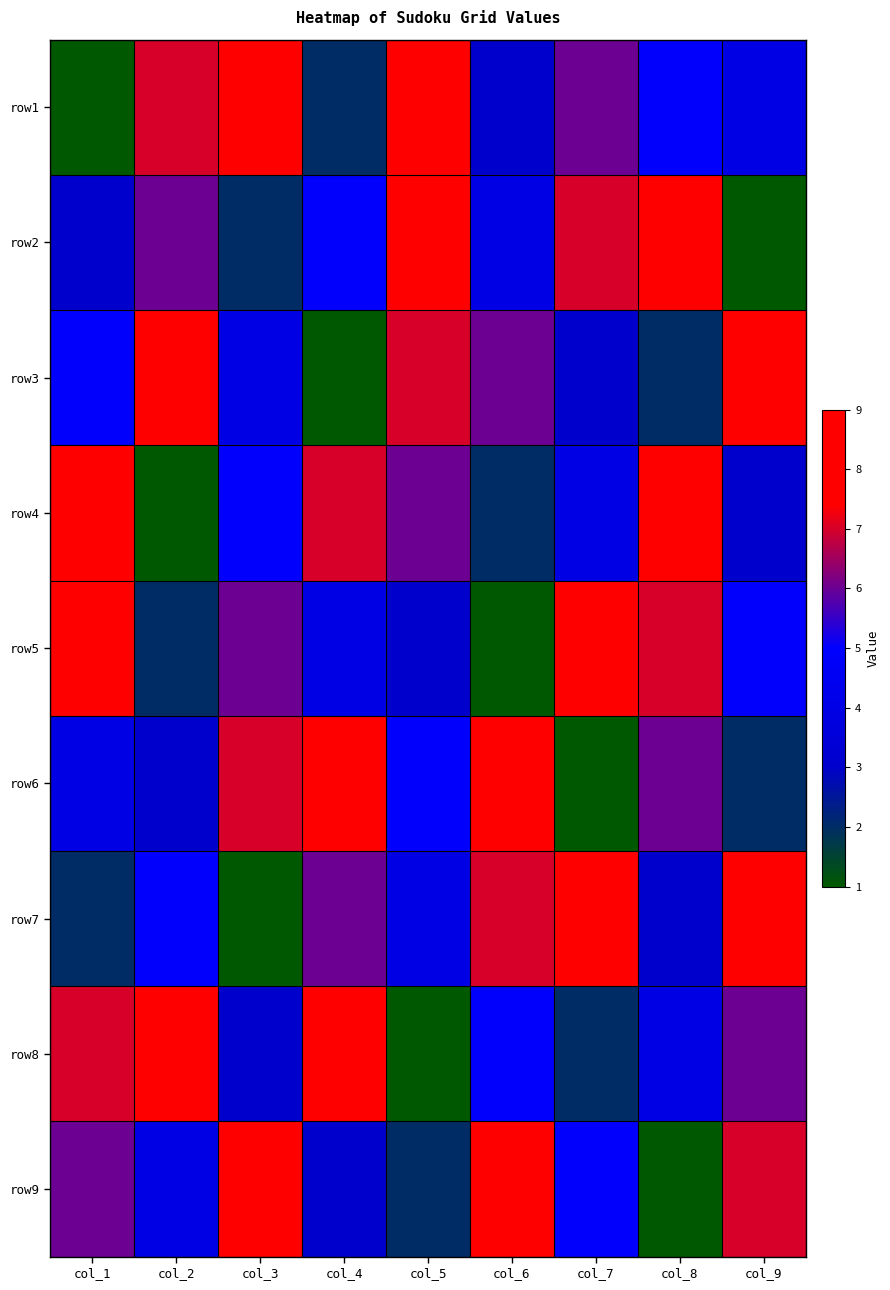

Reading left to right, transcribe all the data shown in this chart.

row1: col_1=1	col_2=7	col_3=8	col_4=2	col_5=9	col_6=3	col_7=6	col_8=5	col_9=4
row2: col_1=3	col_2=6	col_3=2	col_4=5	col_5=8	col_6=4	col_7=7	col_8=9	col_9=1
row3: col_1=5	col_2=9	col_3=4	col_4=1	col_5=7	col_6=6	col_7=3	col_8=2	col_9=8
row4: col_1=9	col_2=1	col_3=5	col_4=7	col_5=6	col_6=2	col_7=4	col_8=8	col_9=3
row5: col_1=8	col_2=2	col_3=6	col_4=4	col_5=3	col_6=1	col_7=9	col_8=7	col_9=5
row6: col_1=4	col_2=3	col_3=7	col_4=8	col_5=5	col_6=9	col_7=1	col_8=6	col_9=2
row7: col_1=2	col_2=5	col_3=1	col_4=6	col_5=4	col_6=7	col_7=8	col_8=3	col_9=9
row8: col_1=7	col_2=8	col_3=3	col_4=9	col_5=1	col_6=5	col_7=2	col_8=4	col_9=6
row9: col_1=6	col_2=4	col_3=9	col_4=3	col_5=2	col_6=8	col_7=5	col_8=1	col_9=7